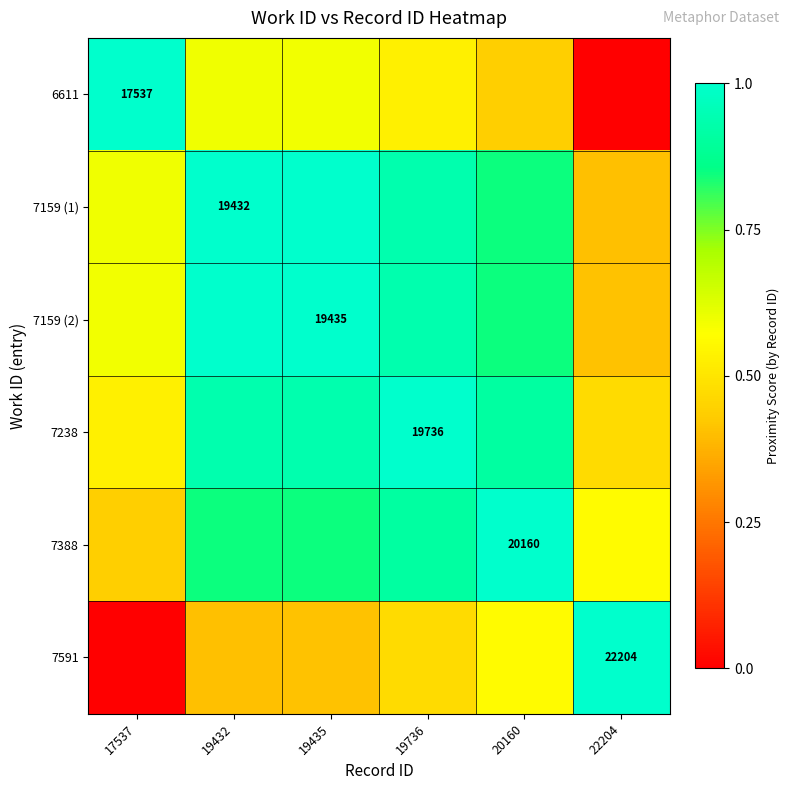

True or false: 6611 has a value of 0.2 at 19435.

False